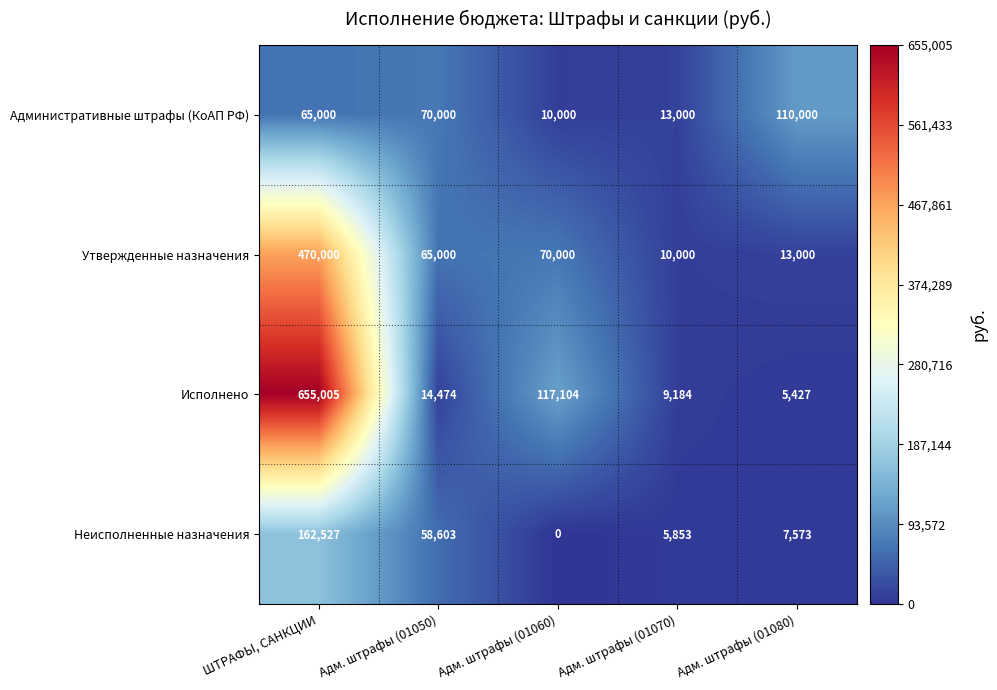

Which series has the largest range (max minus min)?

Исполнено